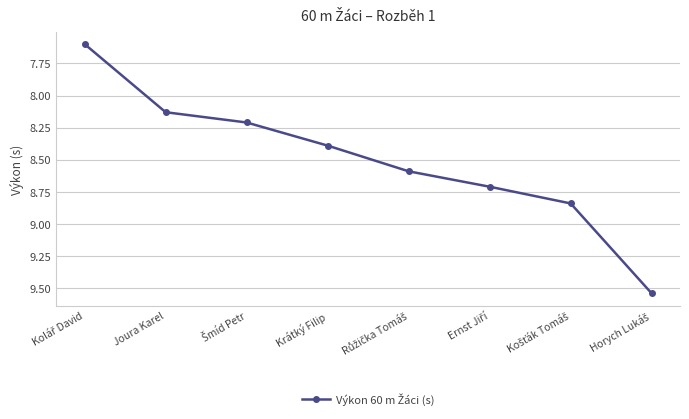

True or false: there are more than 1 points higher than both neighbors.

False